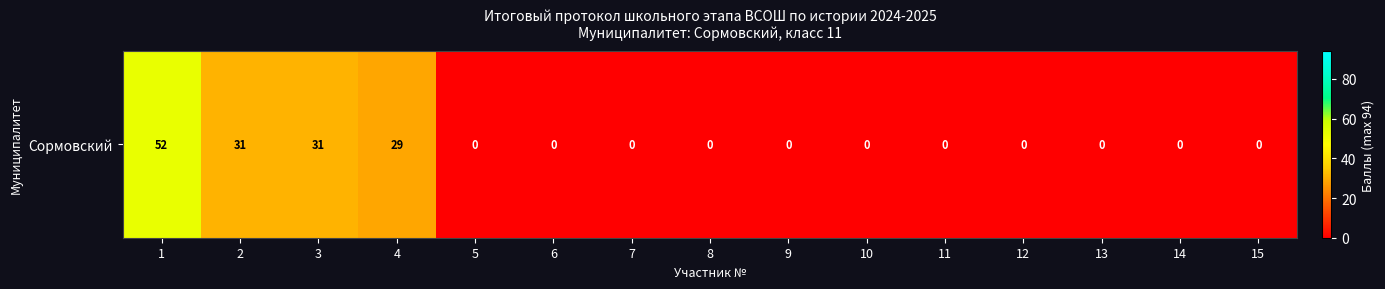

Which category has the highest value across all series?

1